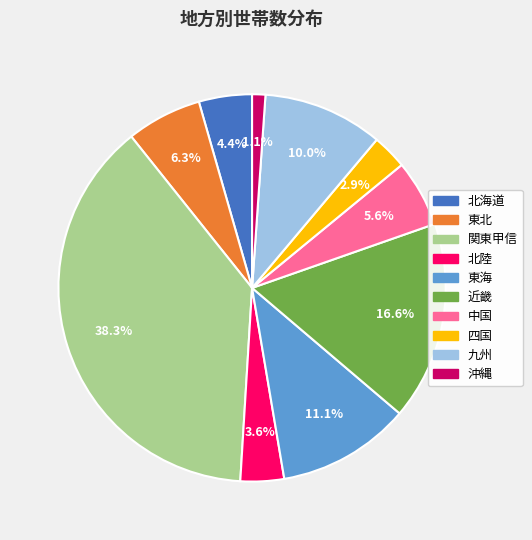

To the nearest percent, what percentage of the pie is 北陸?

4%